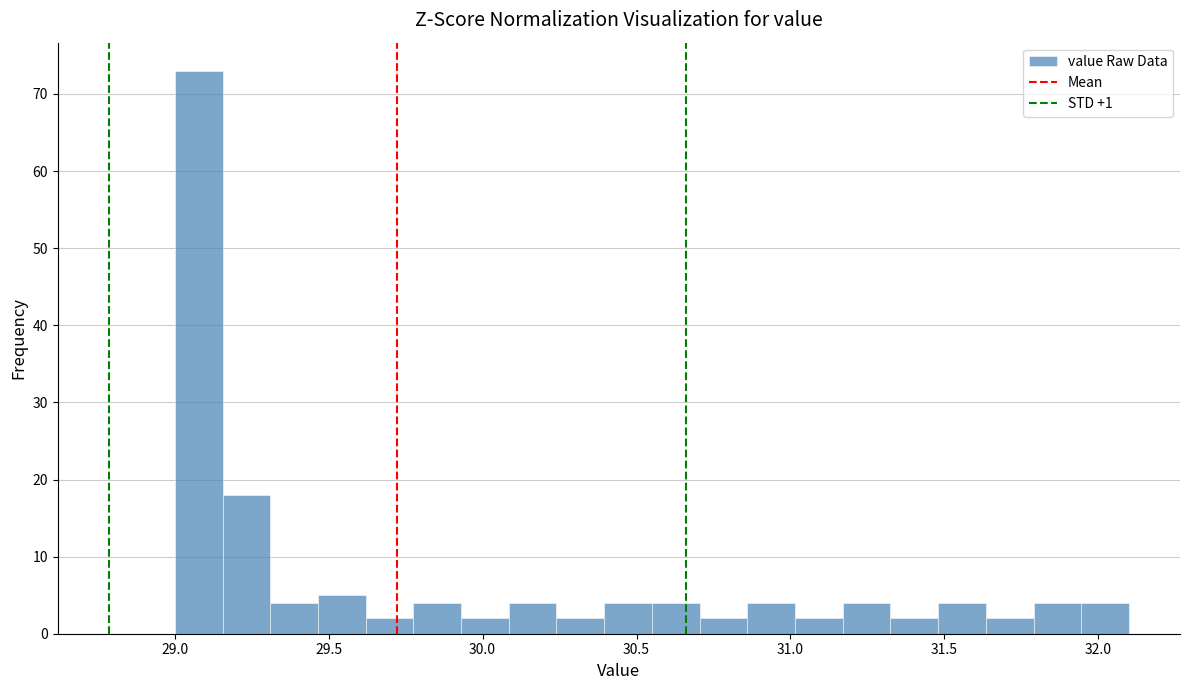

Read against the x-axis, roughly where is the centre of the tallest bar?

29.10